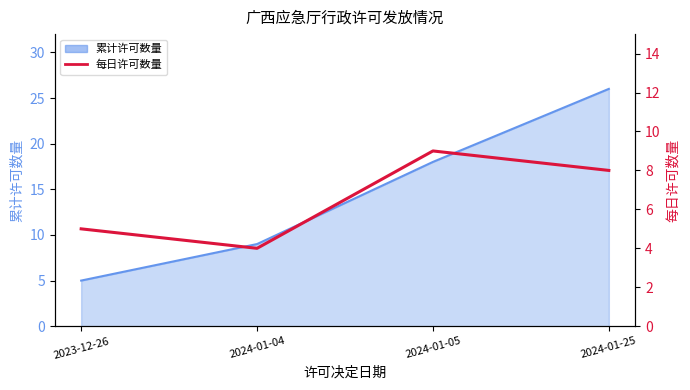

Where is the data nearest to the value 6?

2023-12-26